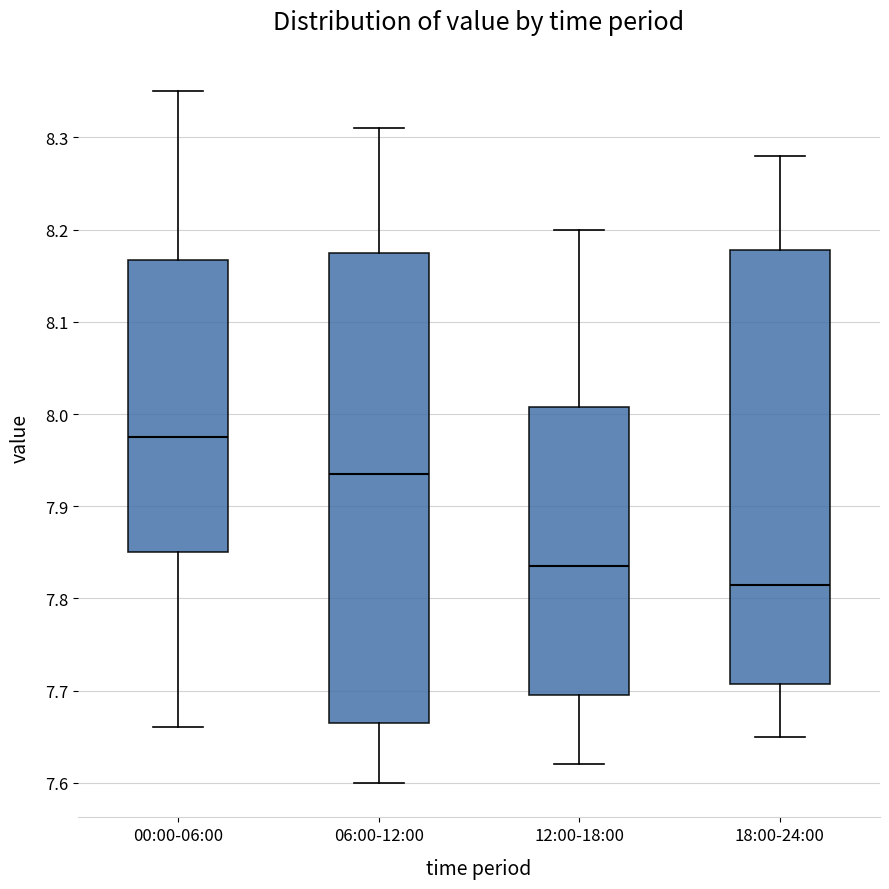

Reading left to right, read every box against the y-axis: the position of its median line, the range the box covers, and the ends of its whiskers. The values are not printed on the chart, so give them approximately, as read against the axis.

00:00-06:00: median 7.98, box 7.85 to 8.17, whiskers 7.66 to 8.35
06:00-12:00: median 7.94, box 7.67 to 8.18, whiskers 7.60 to 8.31
12:00-18:00: median 7.84, box 7.70 to 8.01, whiskers 7.62 to 8.20
18:00-24:00: median 7.82, box 7.71 to 8.18, whiskers 7.65 to 8.28